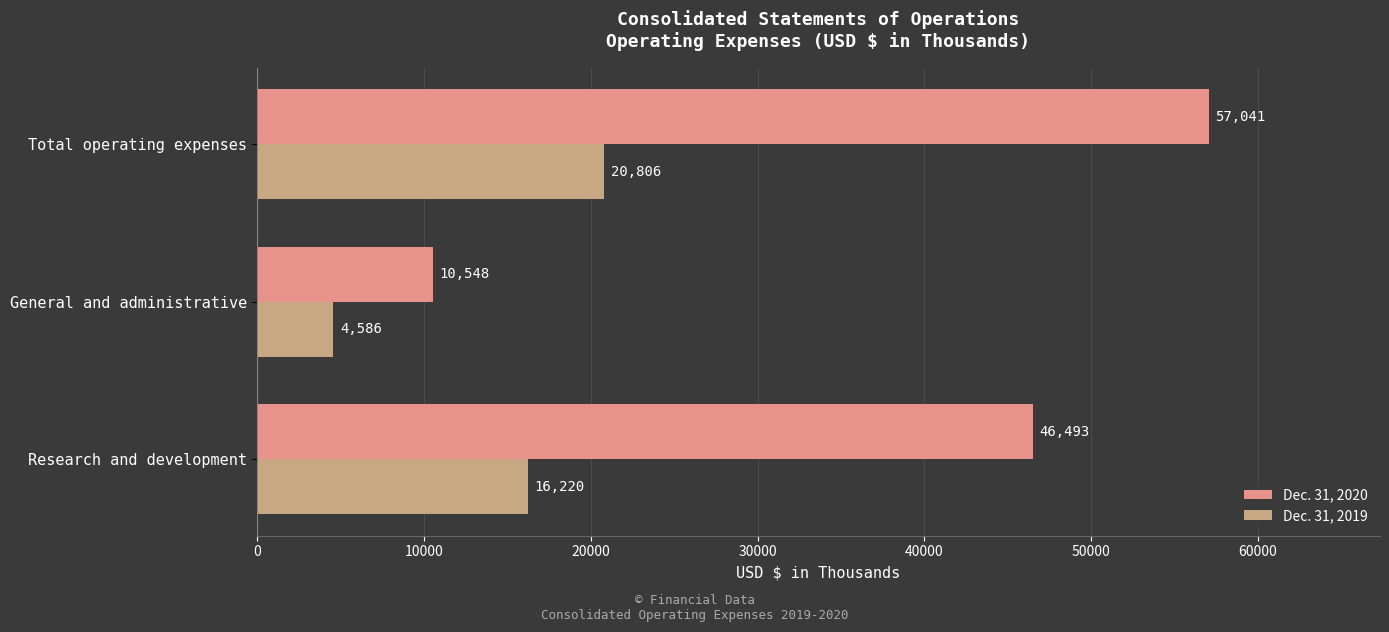

At which category is the sum across all series the highest?

Total operating expenses